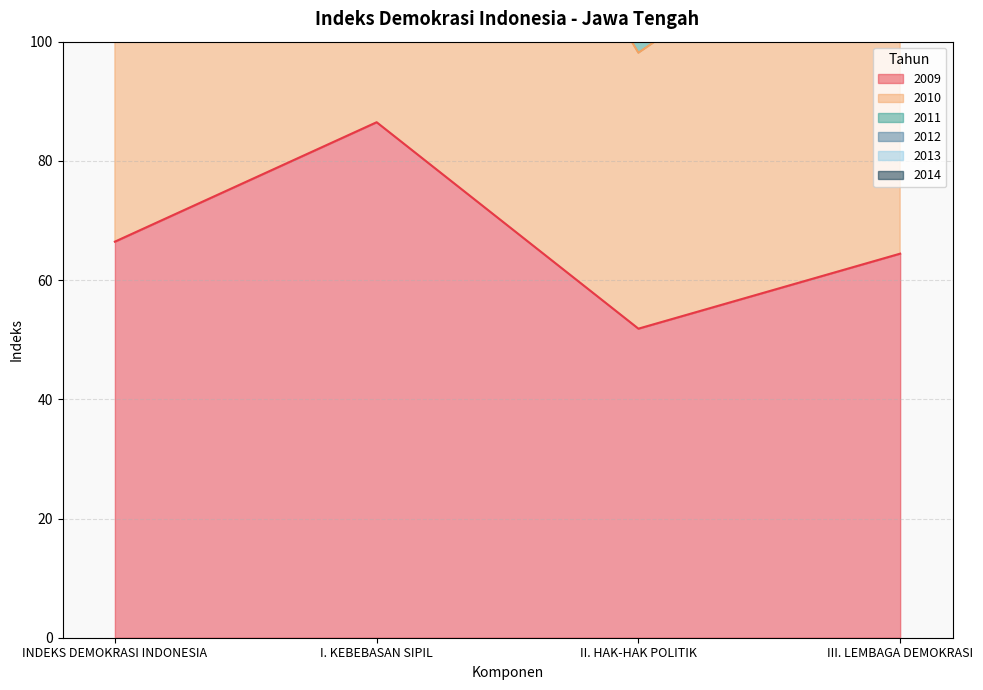

What is the value of the 2009 point at the 3rd from the left?

51.9